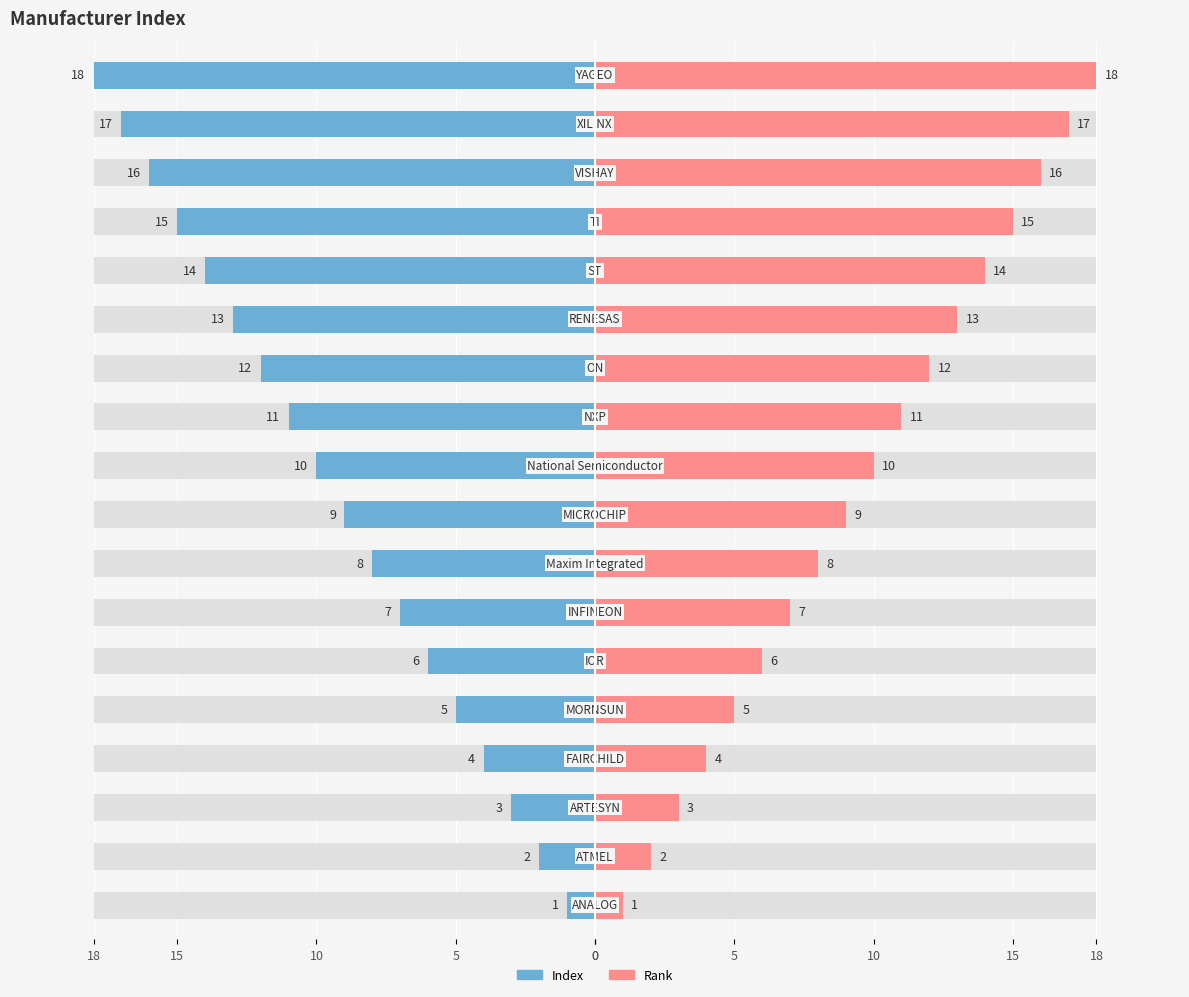

Is the value of Rank at 11 greater than the value of Index at 5?

Yes